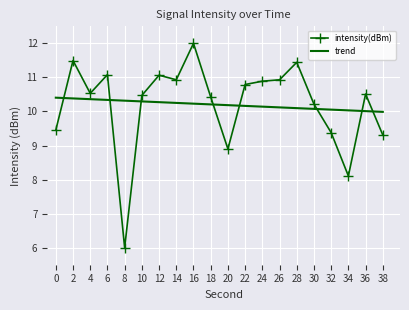

What is the maximum value for trend?

10.4